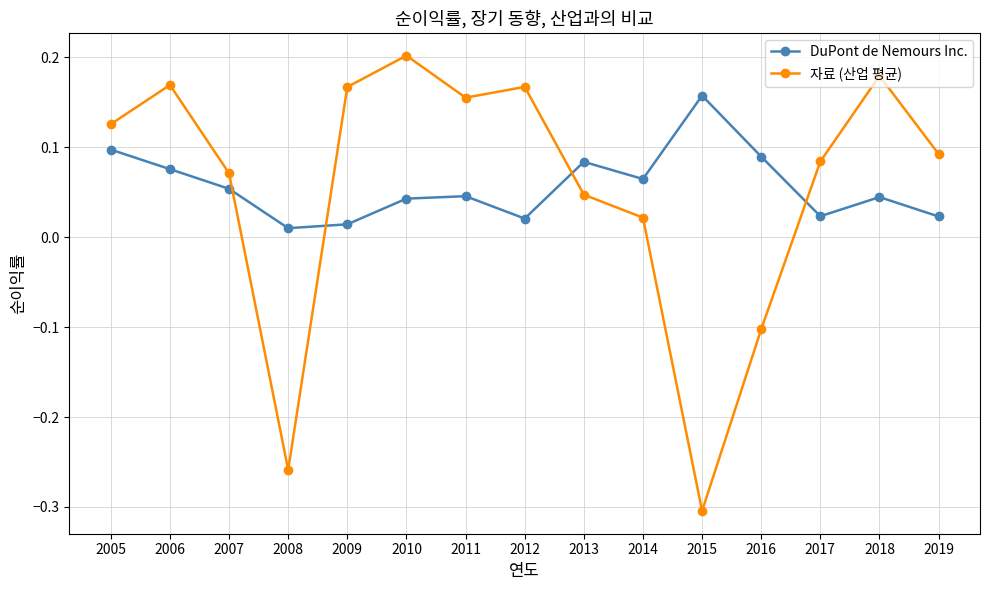

What are all the series names shown in the legend?

DuPont de Nemours Inc., 자료 (산업 평균)